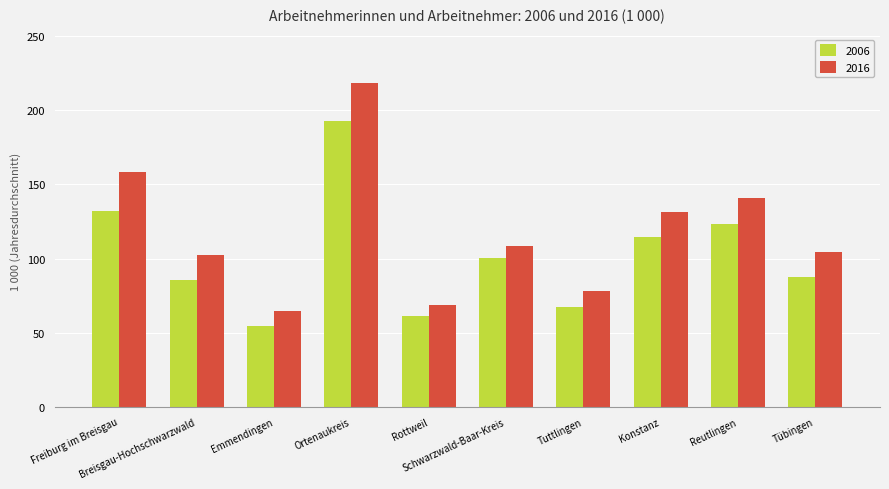

Rank the categories by 2006 value from lowest to highest.

Emmendingen, Rottweil, Tuttlingen, Breisgau-Hochschwarzwald, Tübingen, Schwarzwald-Baar-Kreis, Konstanz, Reutlingen, Freiburg im Breisgau, Ortenaukreis